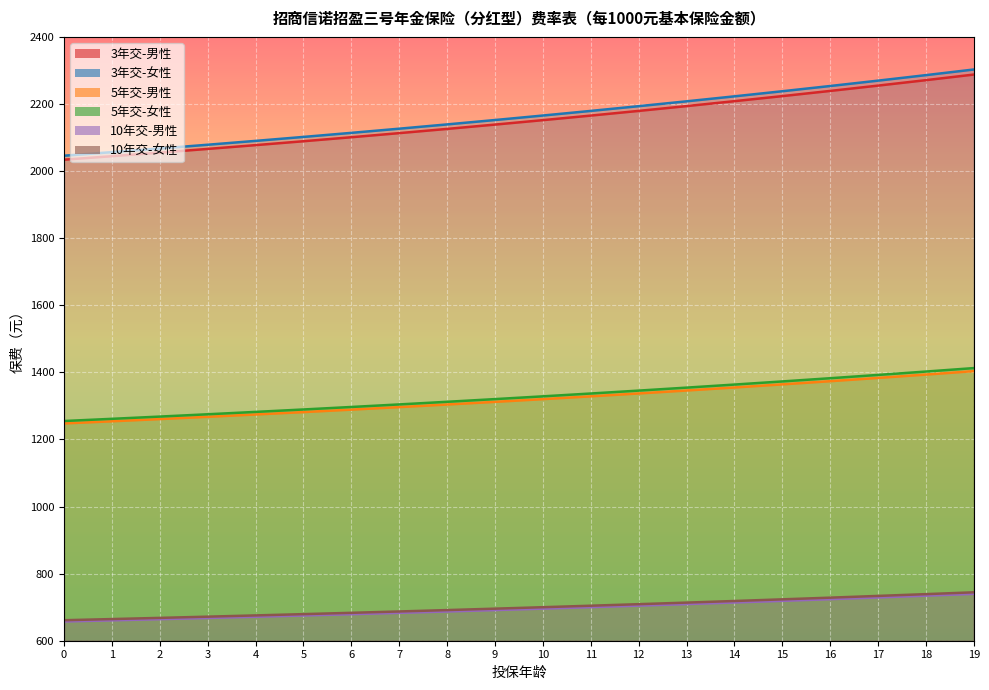

What are all the series names shown in the legend?

3年交-男性, 3年交-女性, 5年交-男性, 5年交-女性, 10年交-男性, 10年交-女性